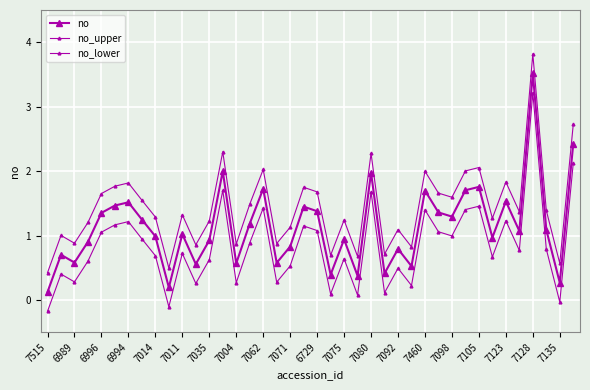

Reading right to left, what are all the values shown in this chart?

no: 2.4	0.3	1.1	3.5	1.1	1.5	1.0	1.8	1.7	1.3	1.4	1.7	0.5	0.8	0.4	2.0	0.4	0.9	0.4	1.4	1.4	0.8	0.6	1.7	1.2	0.6	2.0	0.9	0.6	1.0	0.2	1.0	1.2	1.5	1.5	1.4	0.9	0.6	0.7	0.1
no_upper: 2.7	0.6	1.4	3.8	1.4	1.8	1.3	2.1	2.0	1.6	1.7	2.0	0.8	1.1	0.7	2.3	0.7	1.2	0.7	1.7	1.7	1.1	0.9	2.0	1.5	0.9	2.3	1.2	0.9	1.3	0.5	1.3	1.5	1.8	1.8	1.7	1.2	0.9	1.0	0.4
no_lower: 2.1	-0.0	0.8	3.2	0.8	1.2	0.7	1.5	1.4	1.0	1.1	1.4	0.2	0.5	0.1	1.7	0.1	0.6	0.1	1.1	1.1	0.5	0.3	1.4	0.9	0.3	1.7	0.6	0.3	0.7	-0.1	0.7	0.9	1.2	1.2	1.1	0.6	0.3	0.4	-0.2